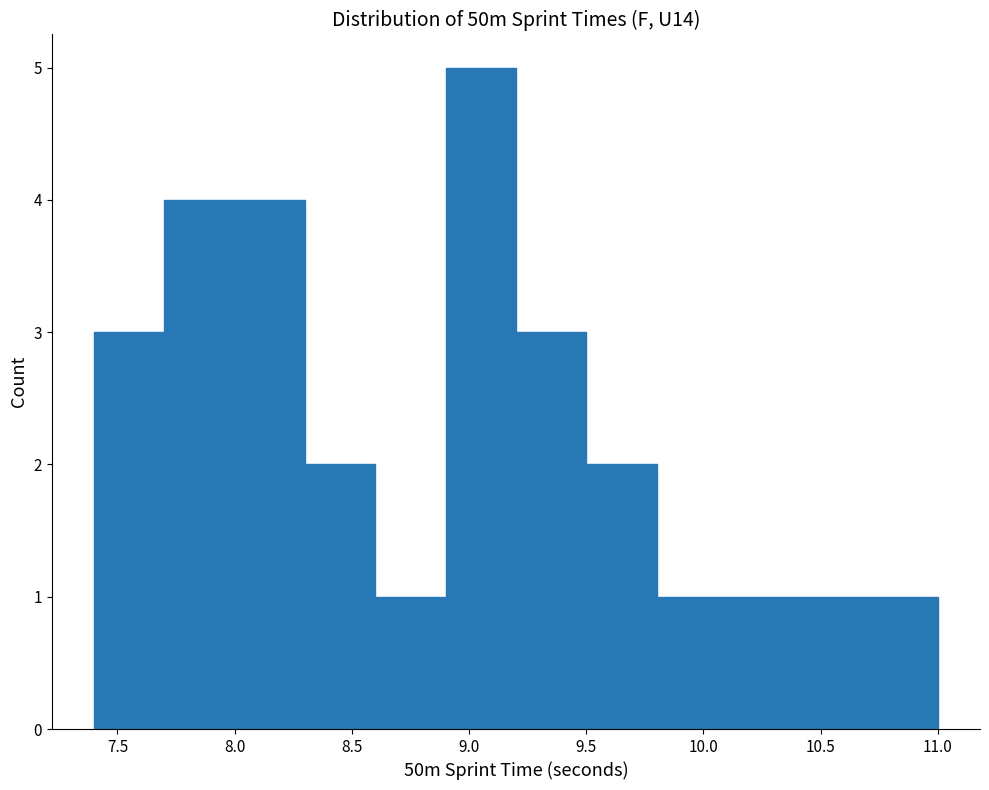

Which range on the x-axis has the tallest bar?

8.9 to 9.2